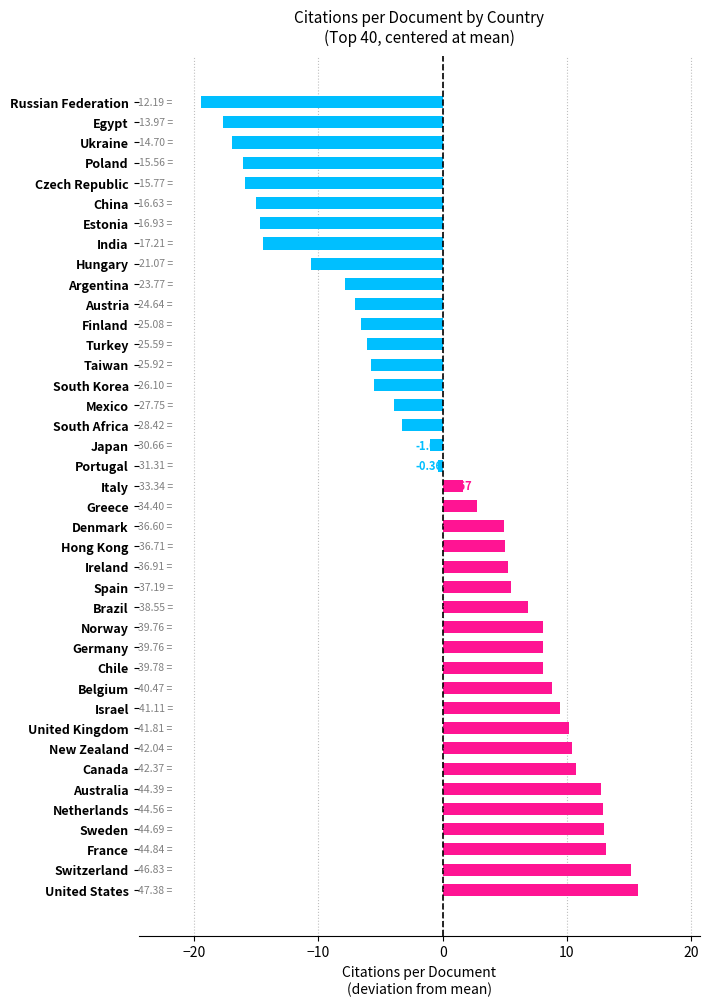

Which has a higher value, Hungary or Taiwan?

Taiwan